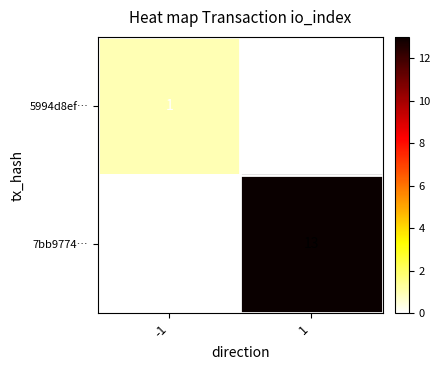

What is the total value across all series at -1?

1